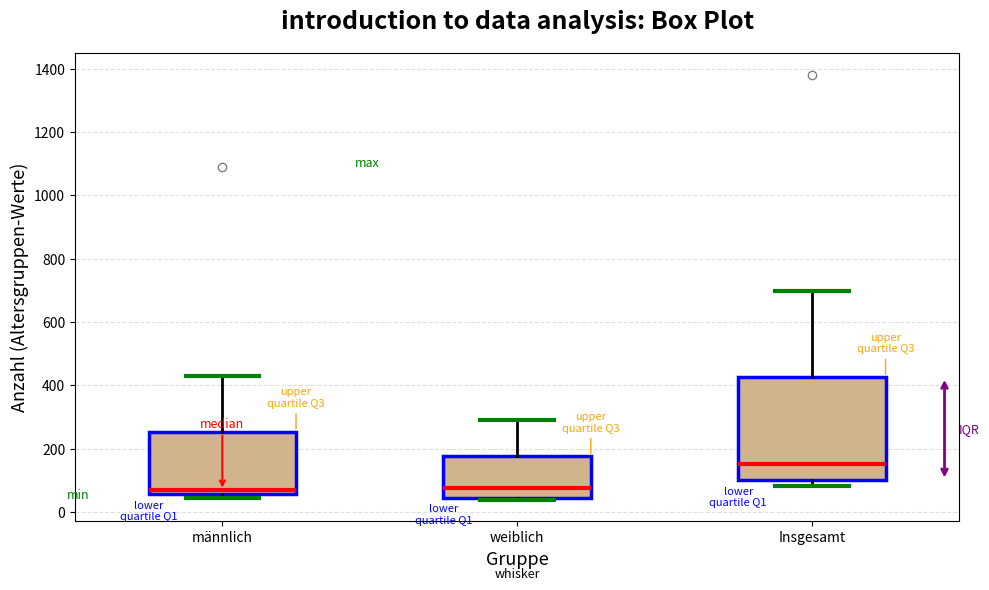

Where does the upper whisker of the box for männlich end on the y-axis? The values are not printed on the chart, so give them approximately, as read against the axis.

420